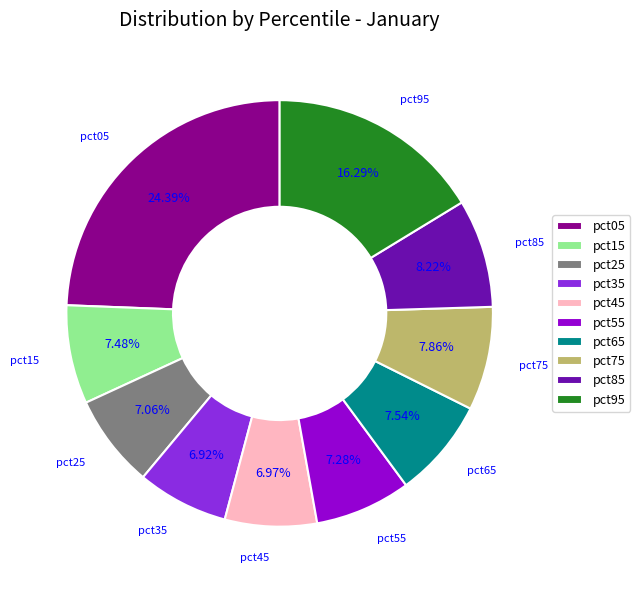

Is it true that pct35 is 1% of the pie?

False